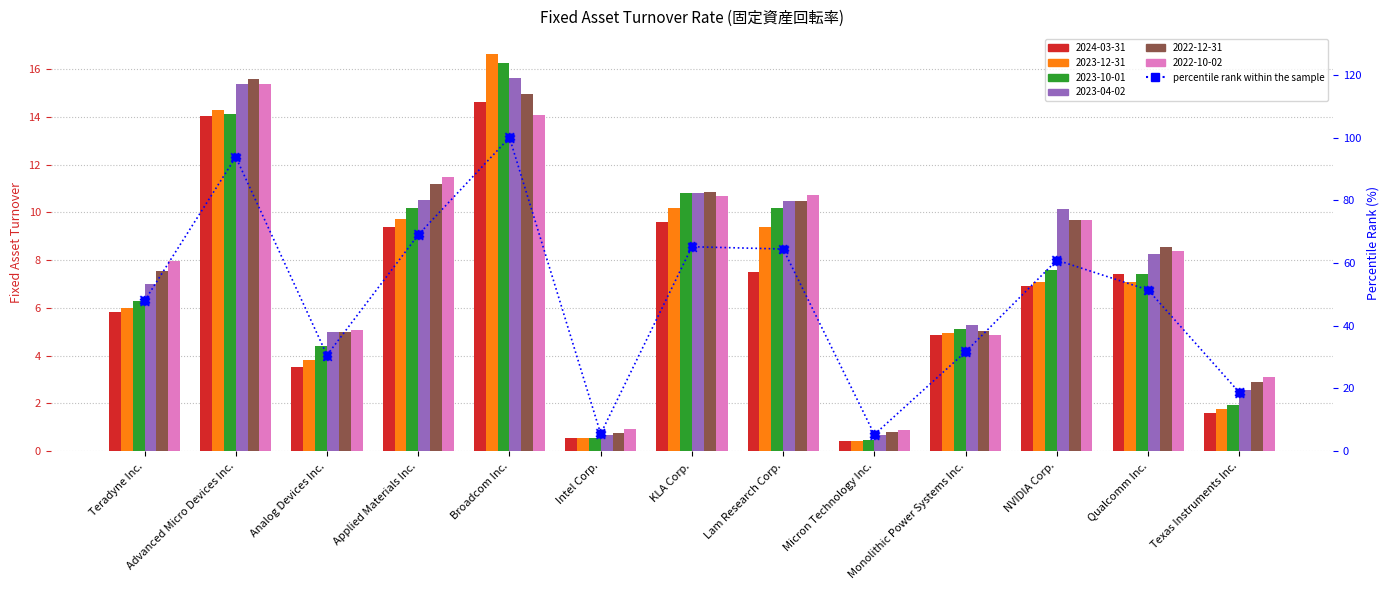

What is the change in value from Teradyne Inc. to Monolithic Power Systems Inc.?

-16.2